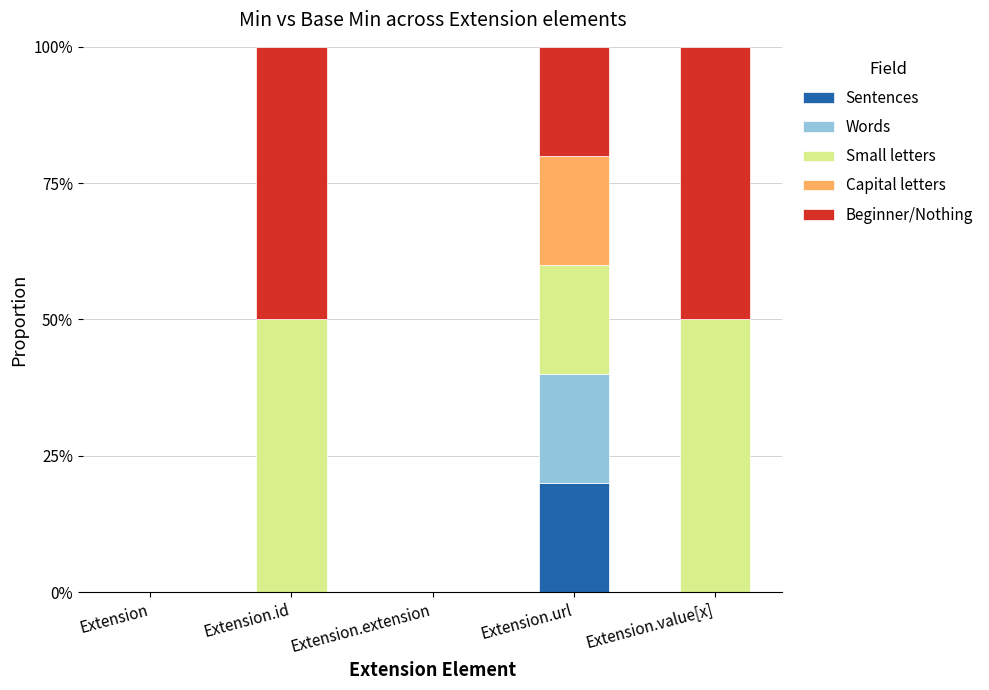

Between Extension.extension and Extension.value[x], which series saw the biggest shift?

Small letters